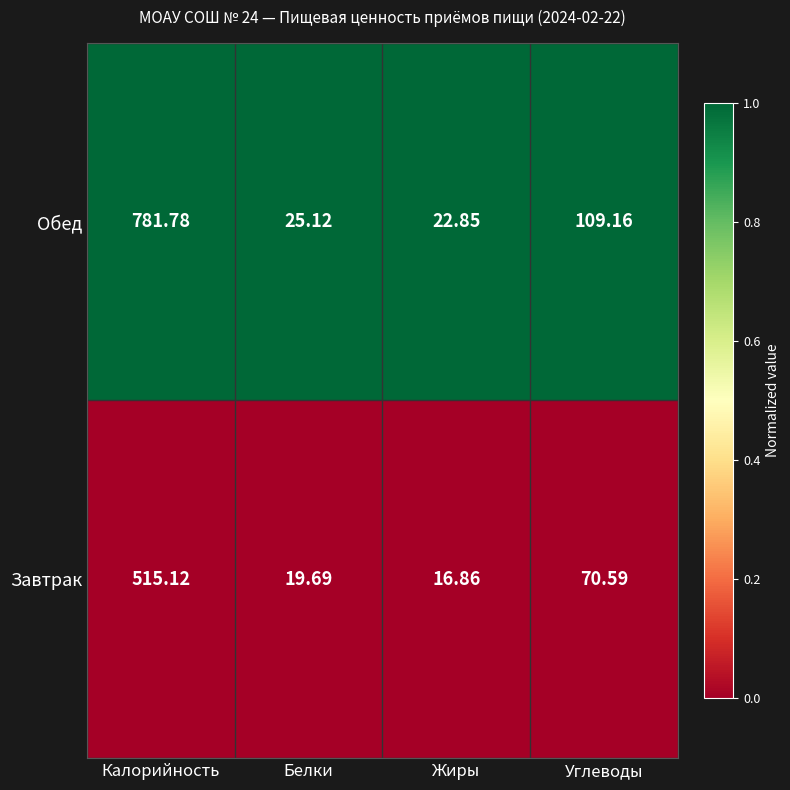

Is the value of Обед at Жиры greater than the value of Завтрак at Белки?

Yes